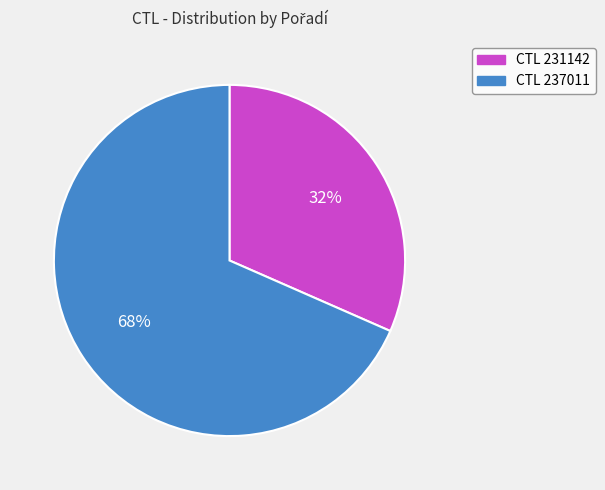

Count the number of slices in the pie.

2